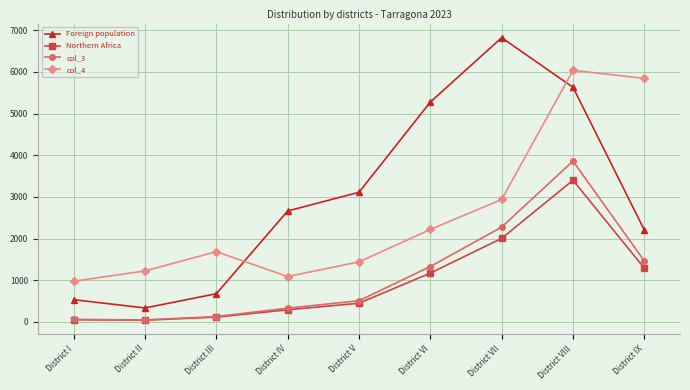

Is this an area chart (filled region under the line)?

No